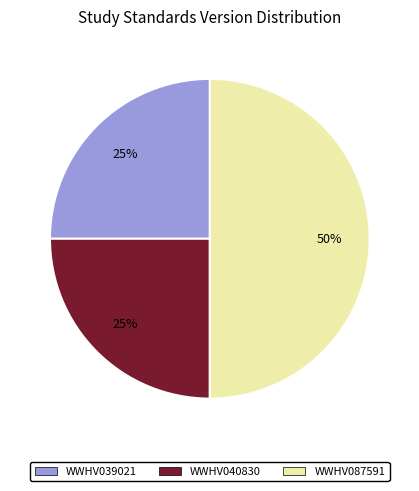

To the nearest percent, what portion does WWHV039021 represent?

25%